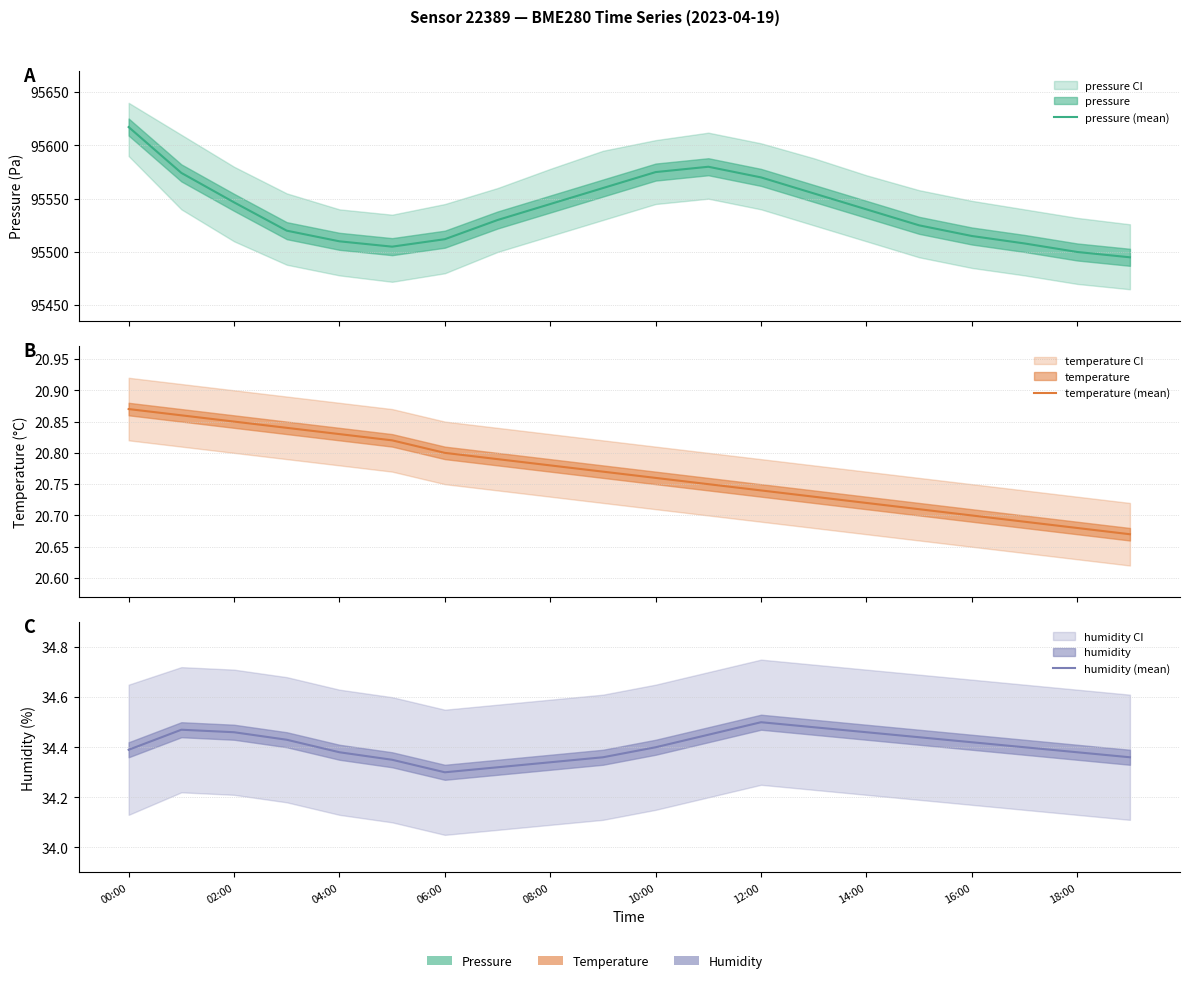

What are all the series names shown in the legend?

pressure (mean), temperature (mean), humidity (mean)